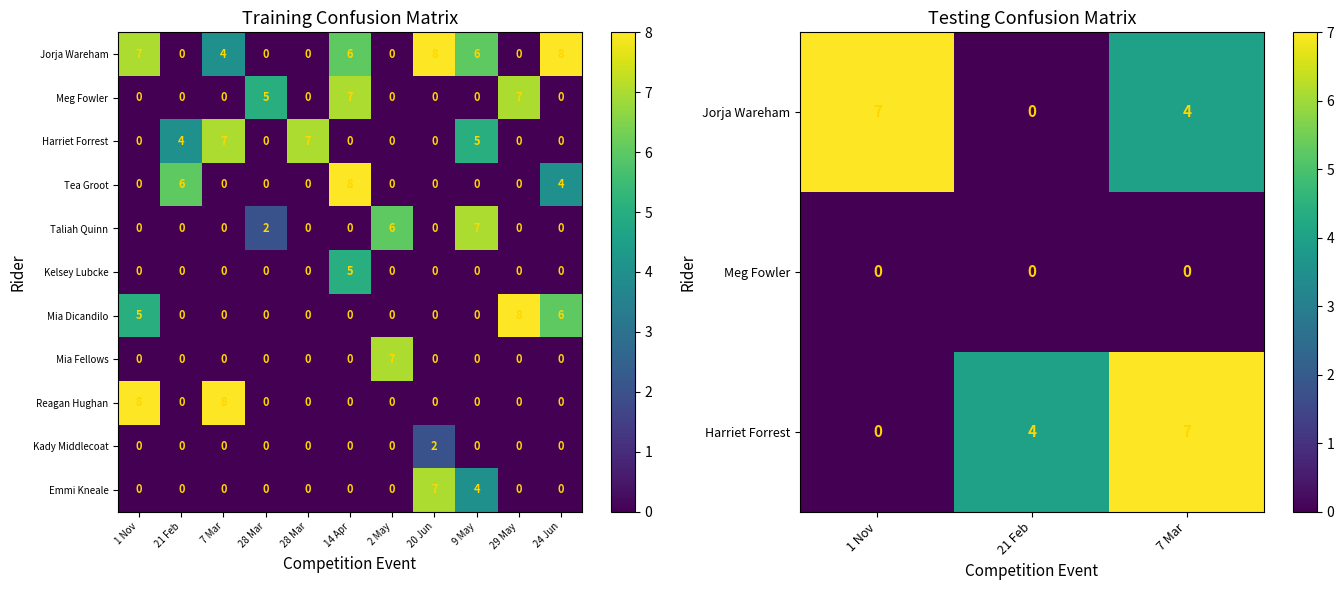

Where is Tea Groot nearest to the value 4?

24 Jun